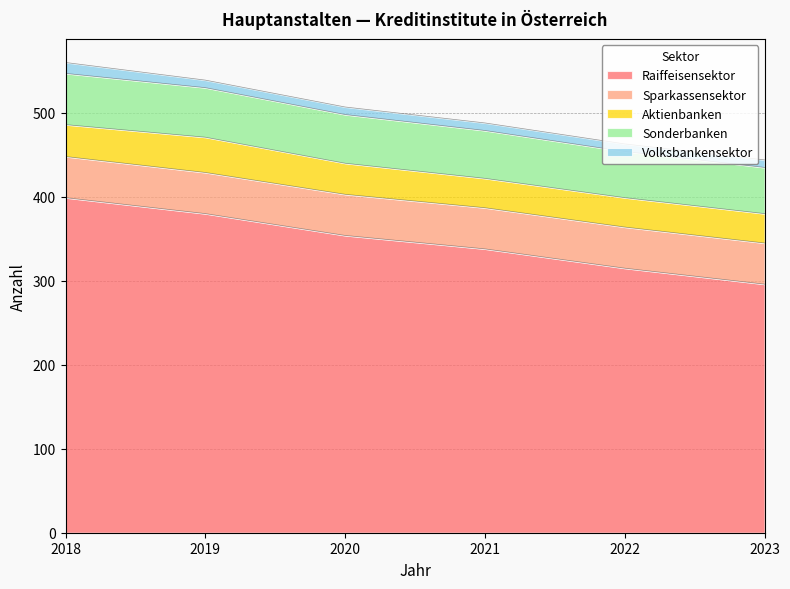

At which category does the chart reach its peak across all series?

2018